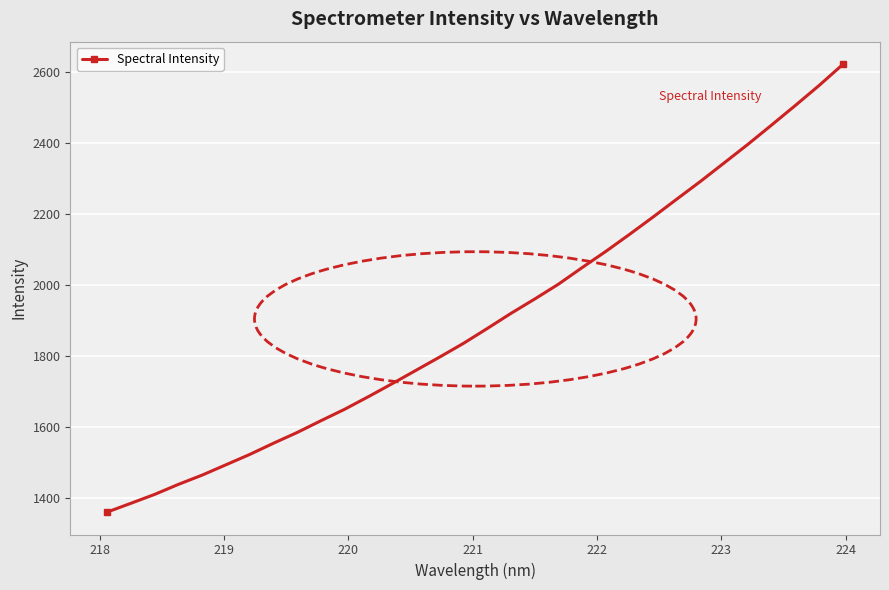

What is the sum of all values?

60937.3